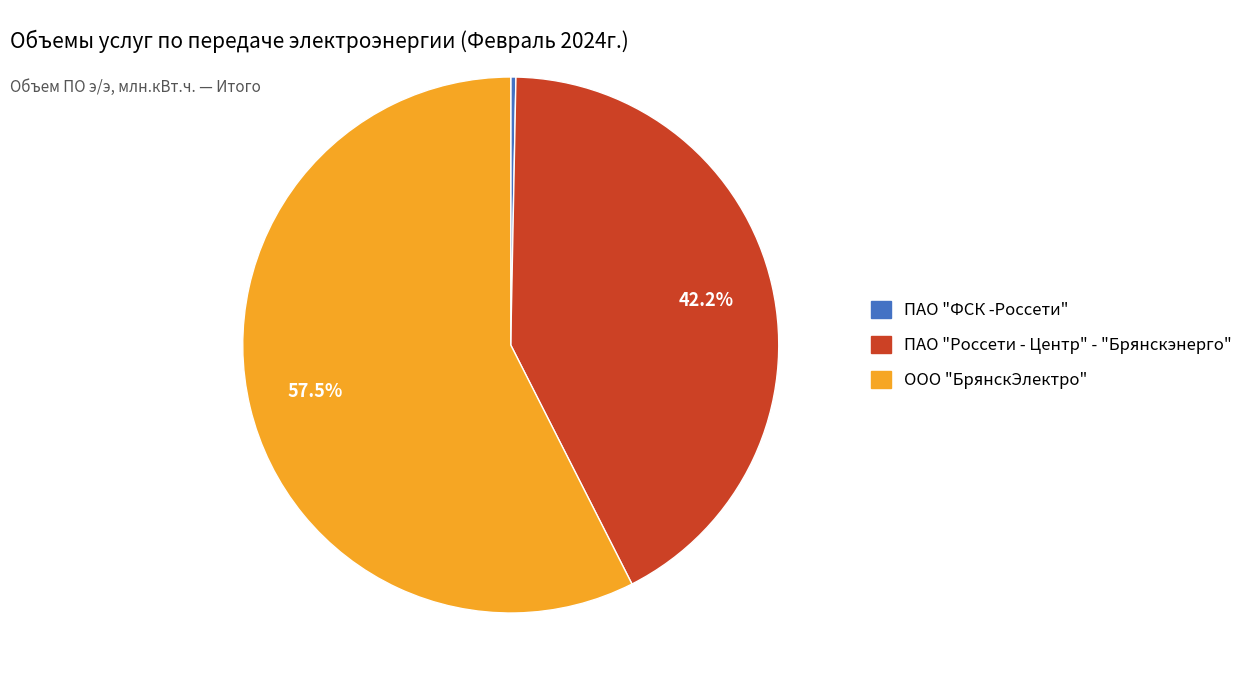

What percentage is NOT represented by ПАО "Россети - Центр" - "Брянскэнерго"?

57.8%